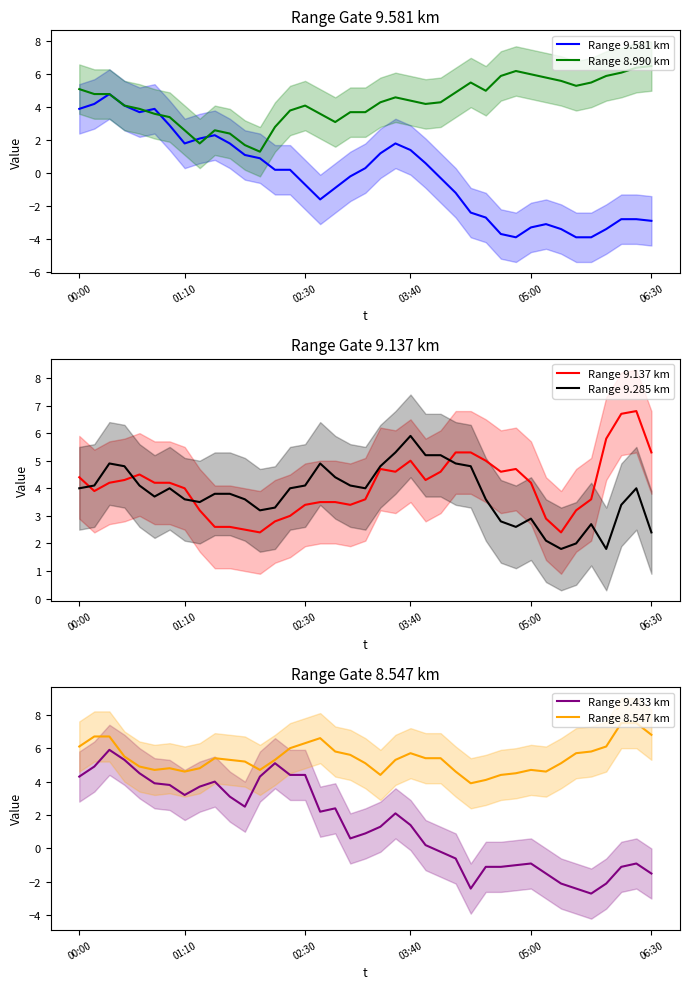

How many categories are shown in the chart?

39